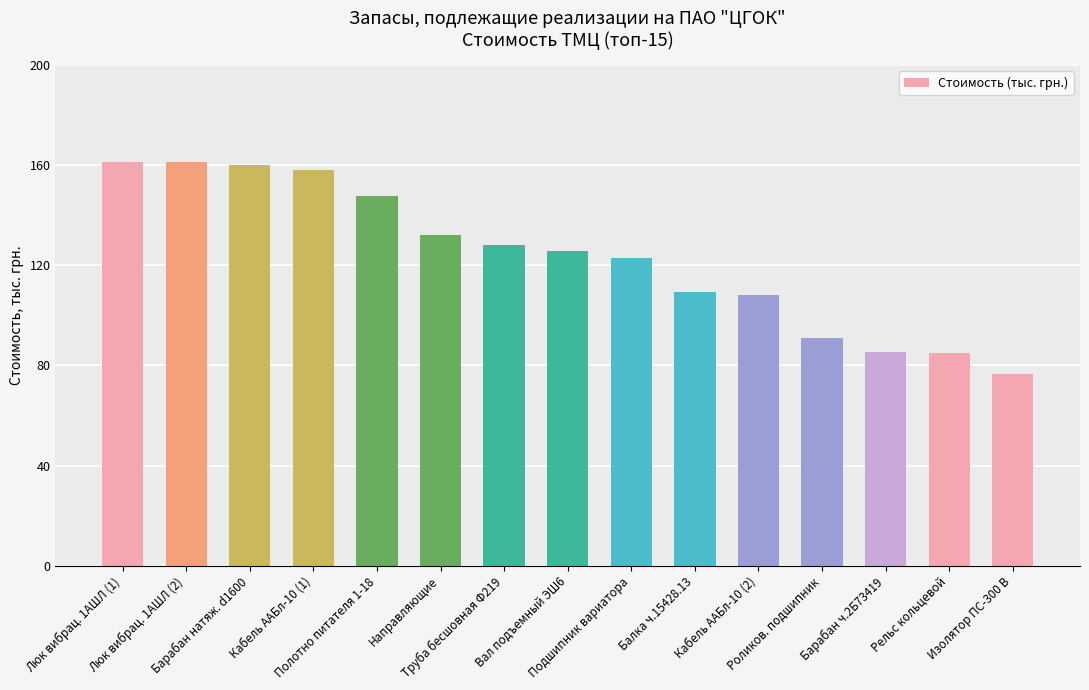

Does the chart contain any negative values?

No